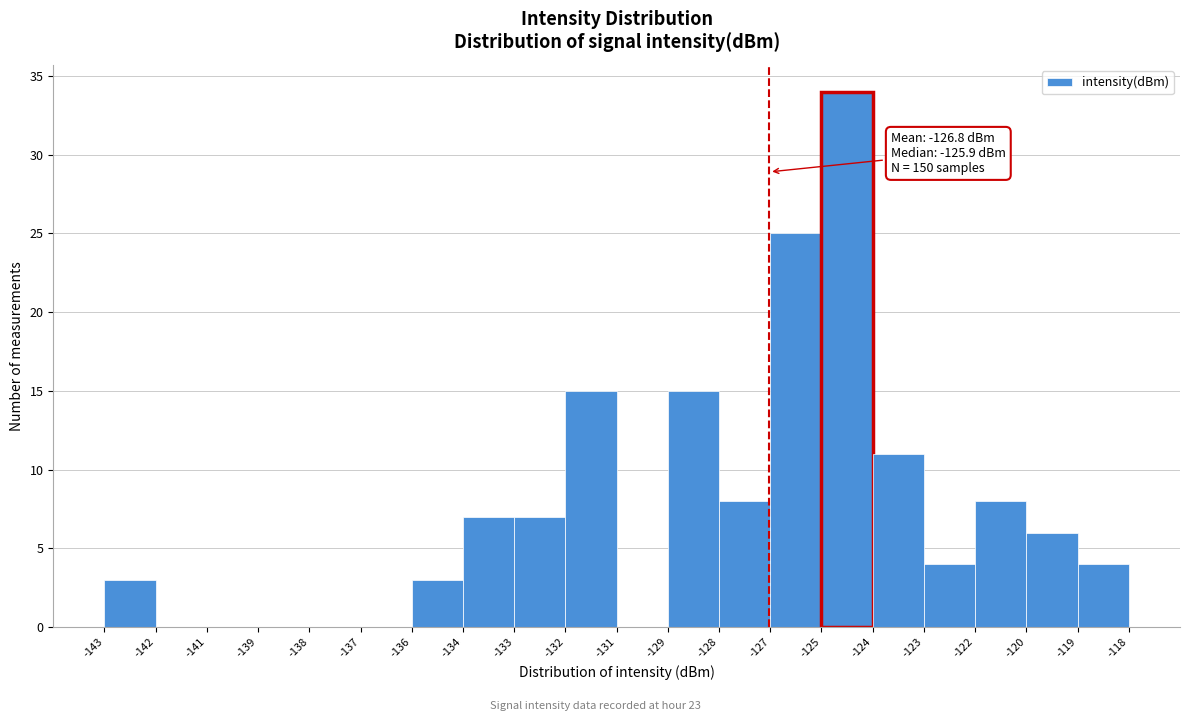

Reading left to right, extract all data points from this chart.

-143=3	-142=0	-141=0	-139=0	-138=0	-137=0	-136=3	-134=7	-133=7	-132=15	-131=0	-129=15	-128=8	-127=25	-125=34	-124=11	-123=4	-122=8	-120=6	-119=4